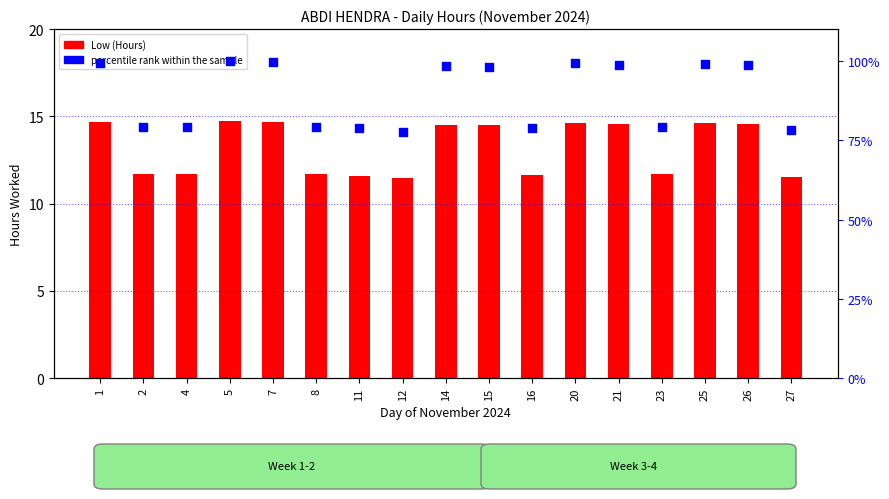

At how many categories does at least one series exceed 34?

17